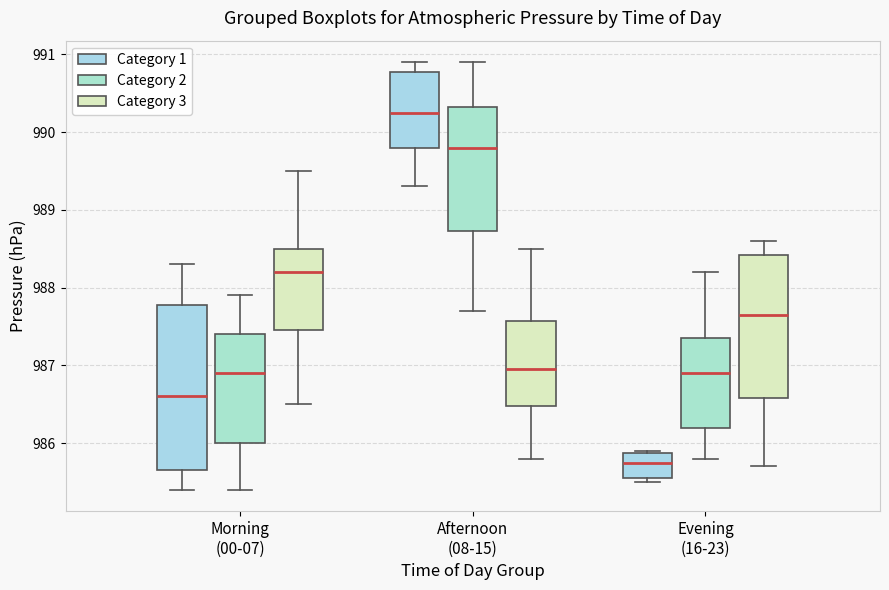

Which box's median line is the lowest?

Evening (16-23) (Category 1)